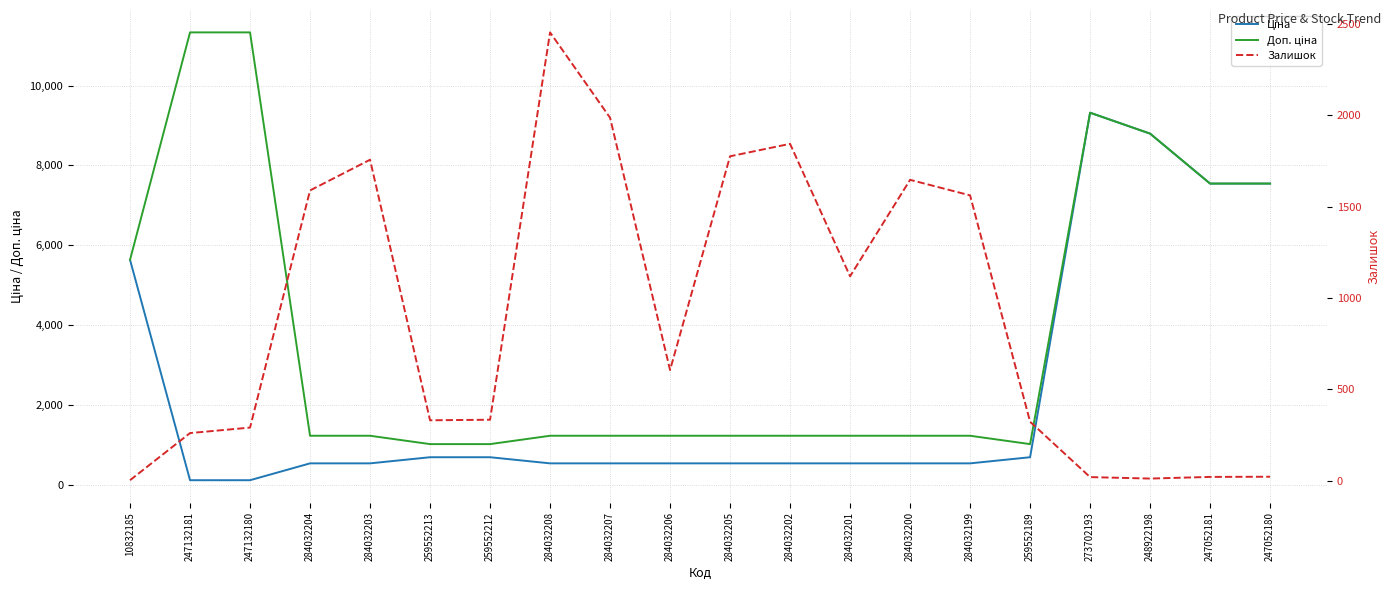

Is it true that Залишок equals 2582.3 at 284032200?

False